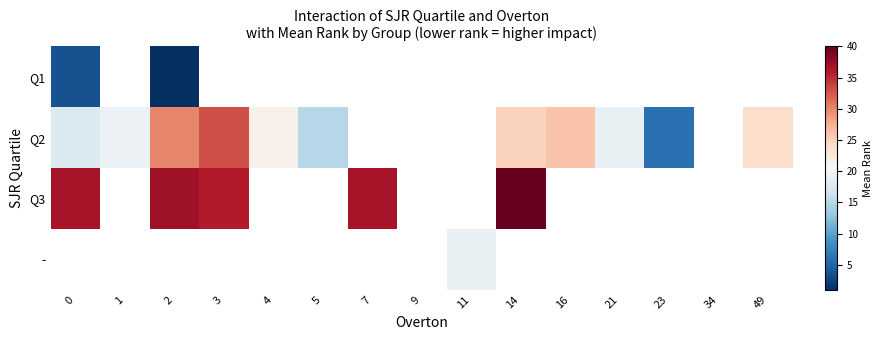

What is the difference between the Q2 values at 14 and 5?

10.0